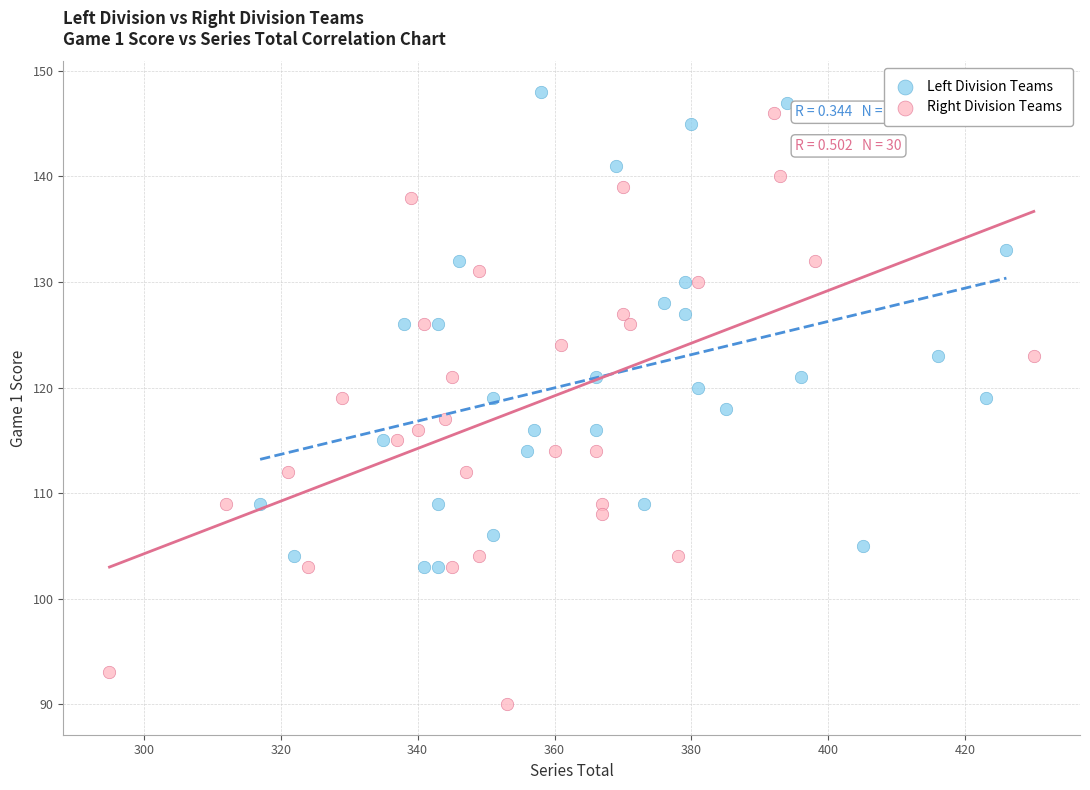

Which series has the largest Y range (max minus min)?

Right Division Teams